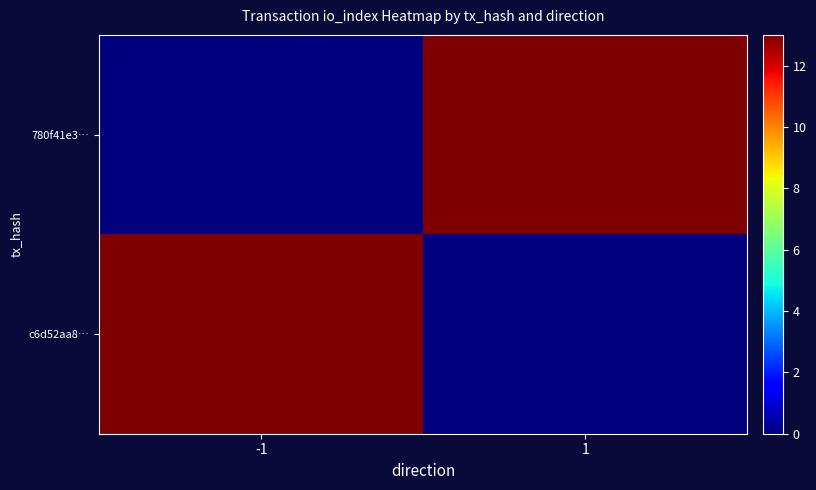

List the series in order of their peak value, highest first.

780f41e3…, c6d52aa8…